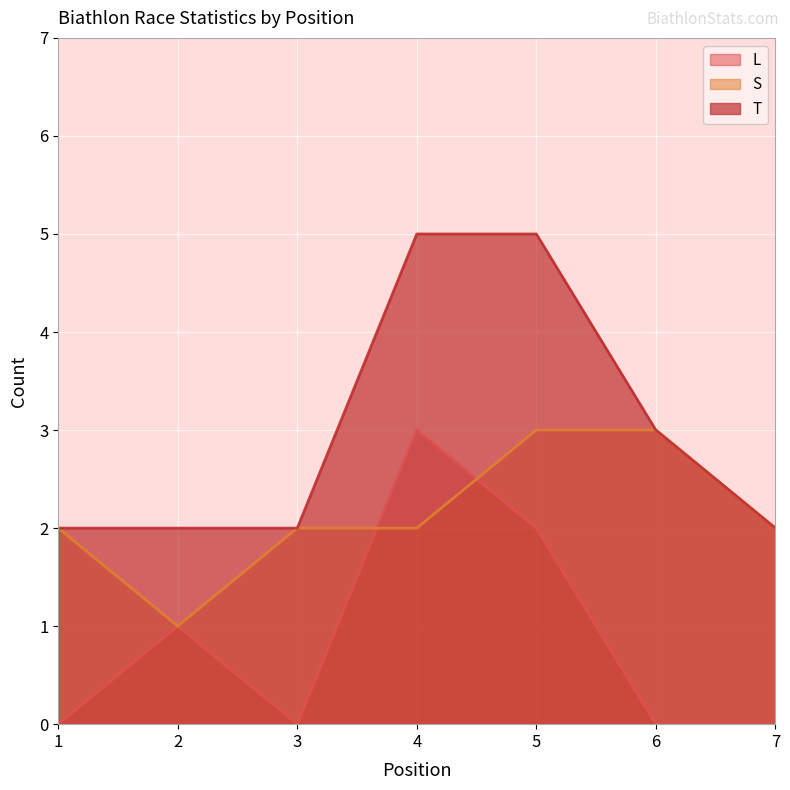

What is the average value of the L series?

1